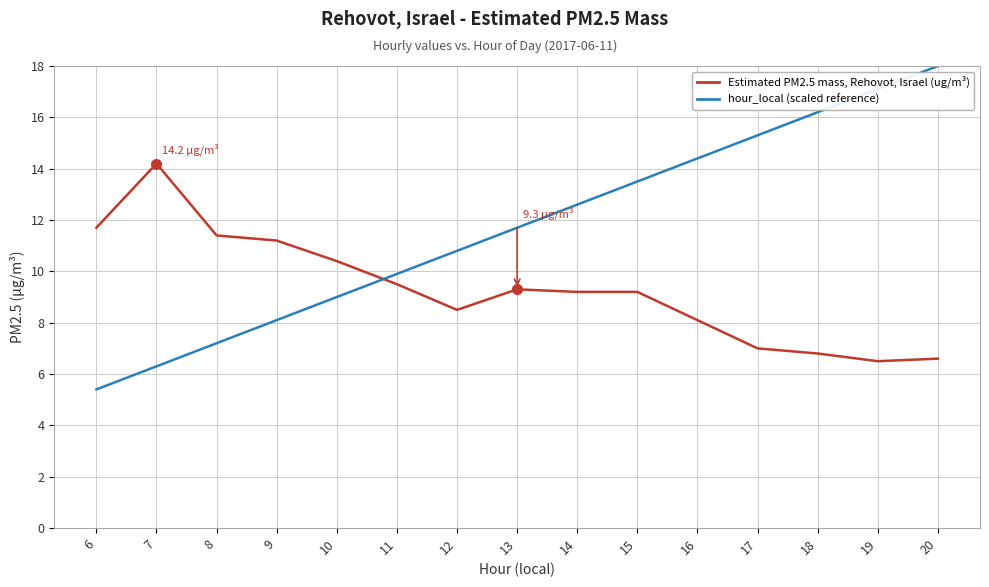

Does the chart display data point markers on the line(s)?

No